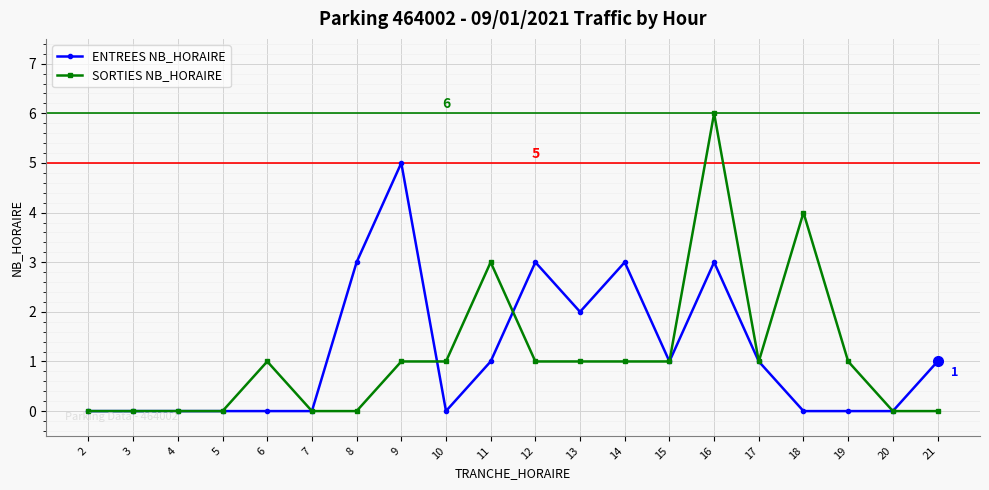

How many data points does each series have?

20